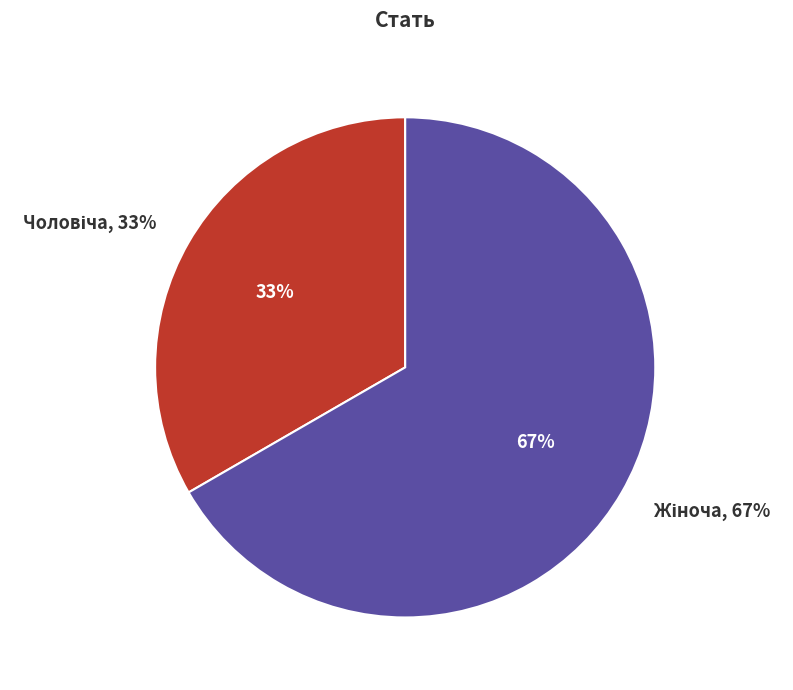

What is the ratio of the value at Чоловіча to the value at Жіноча?

0.5